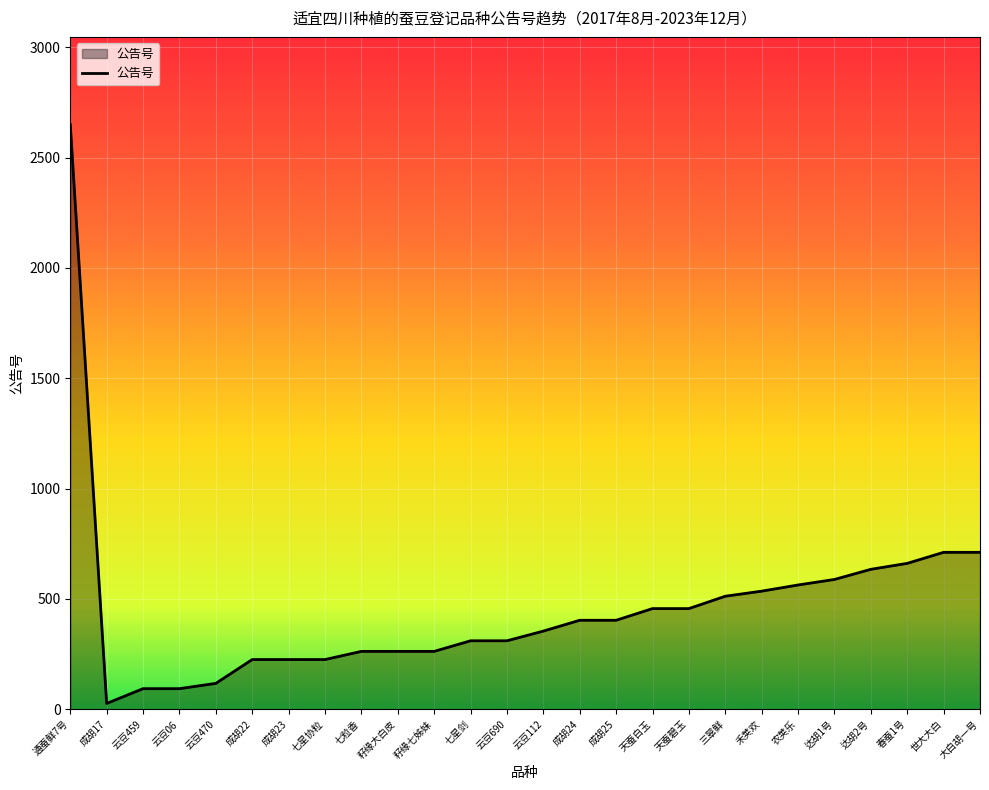

Which label corresponds to the smallest value in the chart?

成胡17